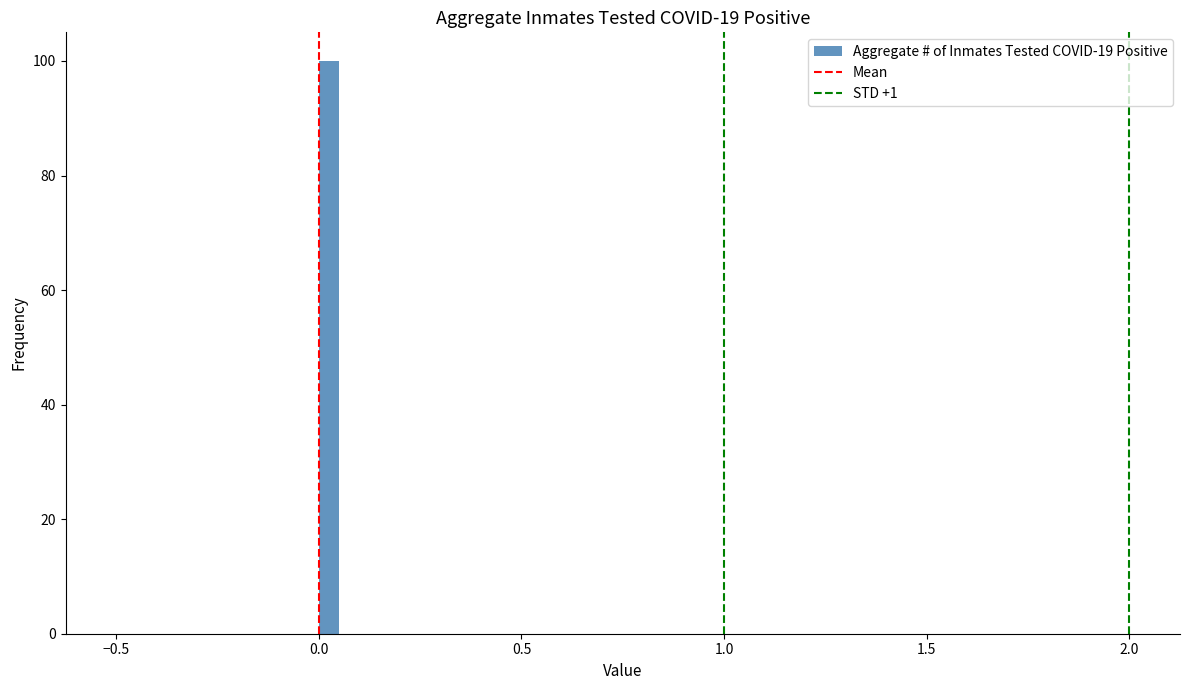

Around what value on the x-axis is the tallest bar? Give the approximate position of its centre, as read against the axis.

0.05